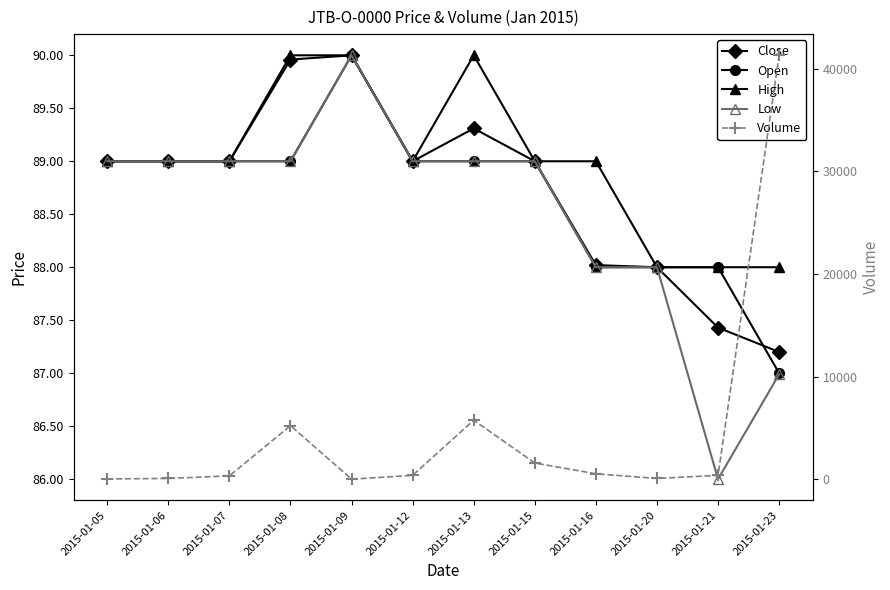

Reading left to right, transcribe all the data shown in this chart.

Close: 2015-01-05=89.0	2015-01-06=89.0	2015-01-07=89.0	2015-01-08=90.0	2015-01-09=90.0	2015-01-12=89.0	2015-01-13=89.3	2015-01-15=89.0	2015-01-16=88.0	2015-01-20=88.0	2015-01-21=87.4	2015-01-23=87.2
Open: 2015-01-05=89.0	2015-01-06=89.0	2015-01-07=89.0	2015-01-08=89.0	2015-01-09=90.0	2015-01-12=89.0	2015-01-13=89.0	2015-01-15=89.0	2015-01-16=88.0	2015-01-20=88.0	2015-01-21=88.0	2015-01-23=87.0
High: 2015-01-05=89.0	2015-01-06=89.0	2015-01-07=89.0	2015-01-08=90.0	2015-01-09=90.0	2015-01-12=89.0	2015-01-13=90.0	2015-01-15=89.0	2015-01-16=89.0	2015-01-20=88.0	2015-01-21=88.0	2015-01-23=88.0
Low: 2015-01-05=89.0	2015-01-06=89.0	2015-01-07=89.0	2015-01-08=89.0	2015-01-09=90.0	2015-01-12=89.0	2015-01-13=89.0	2015-01-15=89.0	2015-01-16=88.0	2015-01-20=88.0	2015-01-21=86.0	2015-01-23=87.0
Volume: 2015-01-05=50.0	2015-01-06=100.0	2015-01-07=350.0	2015-01-08=5236.0	2015-01-09=30.0	2015-01-12=400.0	2015-01-13=5768.0	2015-01-15=1601.0	2015-01-16=550.0	2015-01-20=100.0	2015-01-21=398.0	2015-01-23=41296.0